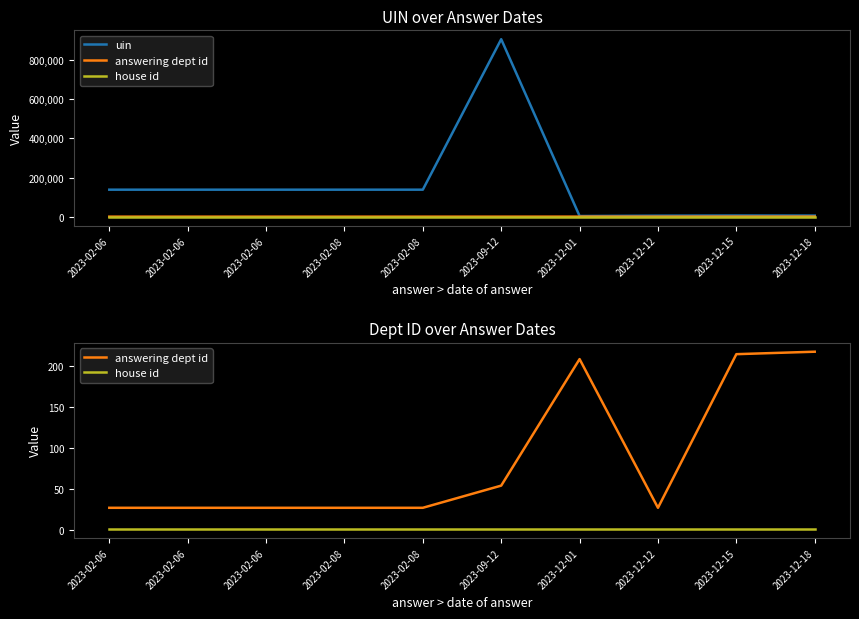

What is the label of the 7th point from the left?

2023-12-01